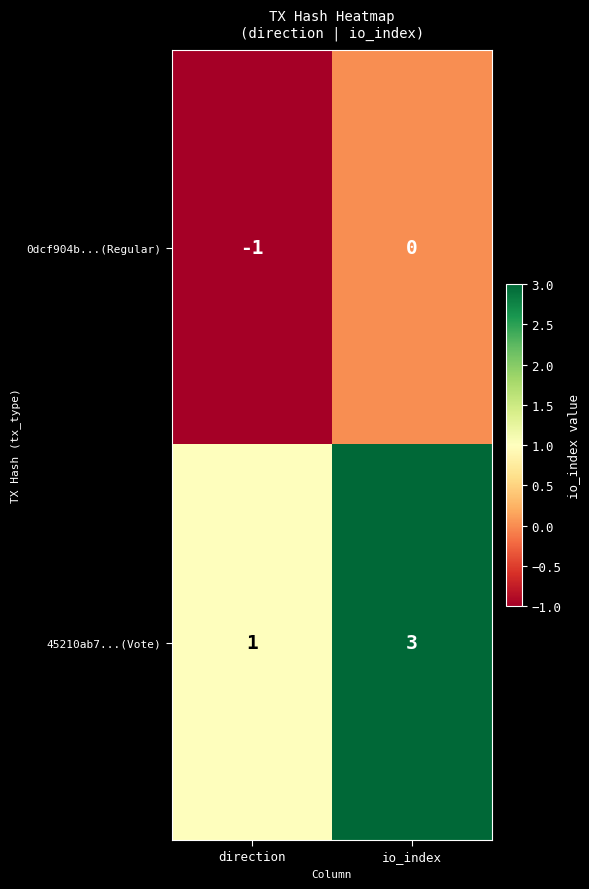

Reading right to left, list all the values displayed in this chart.

0dcf904b...(Regular): io_index=0	direction=-1
45210ab7...(Vote): io_index=3	direction=1